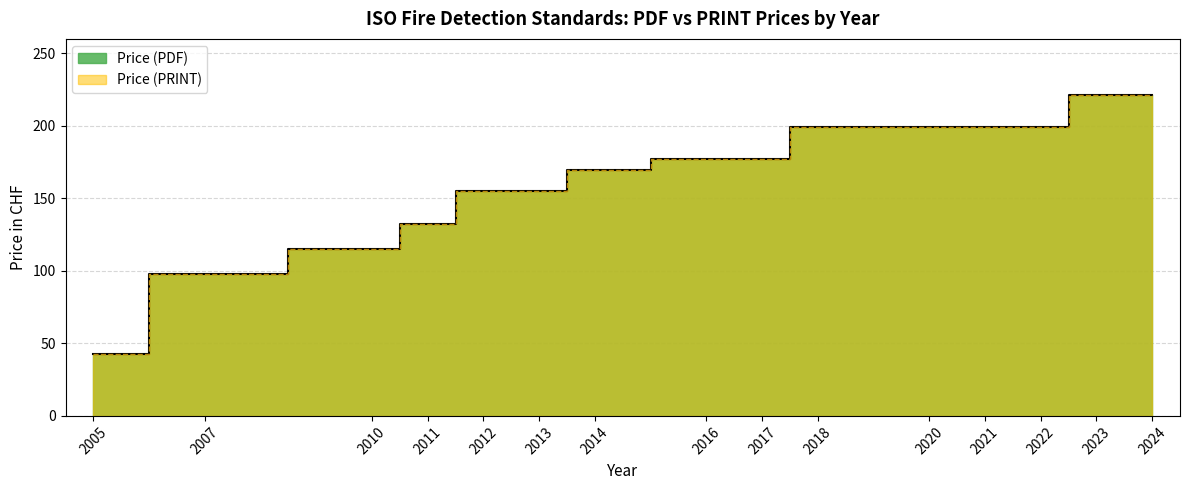

True or false: Price (PDF) has more than 1 interior local peaks.

False